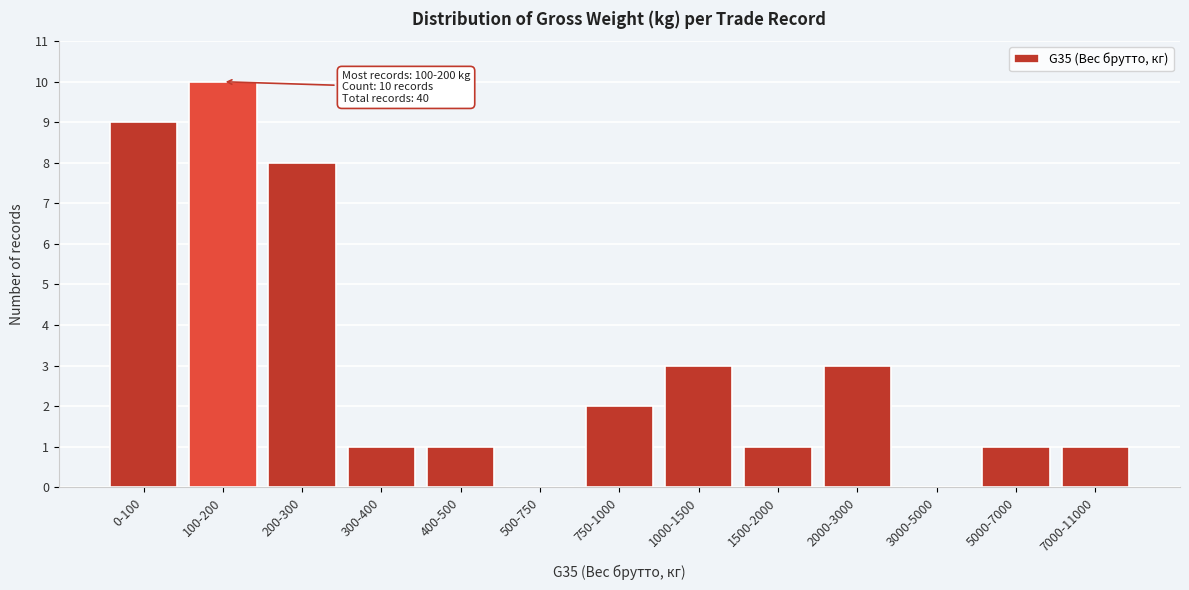

Reading left to right, extract all data points from this chart.

0-100=9	100-200=10	200-300=8	300-400=1	400-500=1	500-750=0	750-1000=2	1000-1500=3	1500-2000=1	2000-3000=3	3000-5000=0	5000-7000=1	7000-11000=1